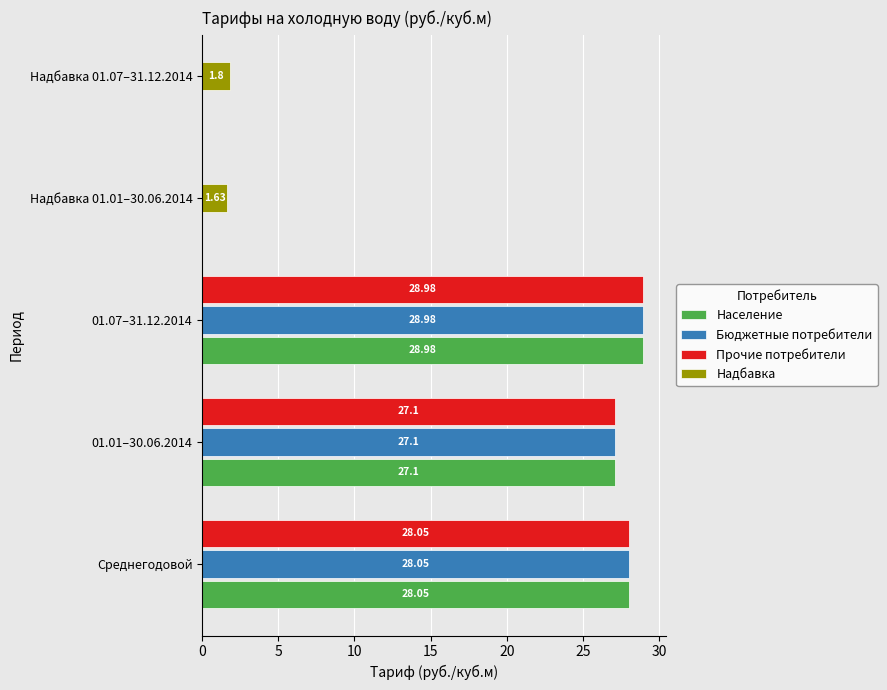

What is the value of the Бюджетные потребители bar at the 3rd from the left?

29.0